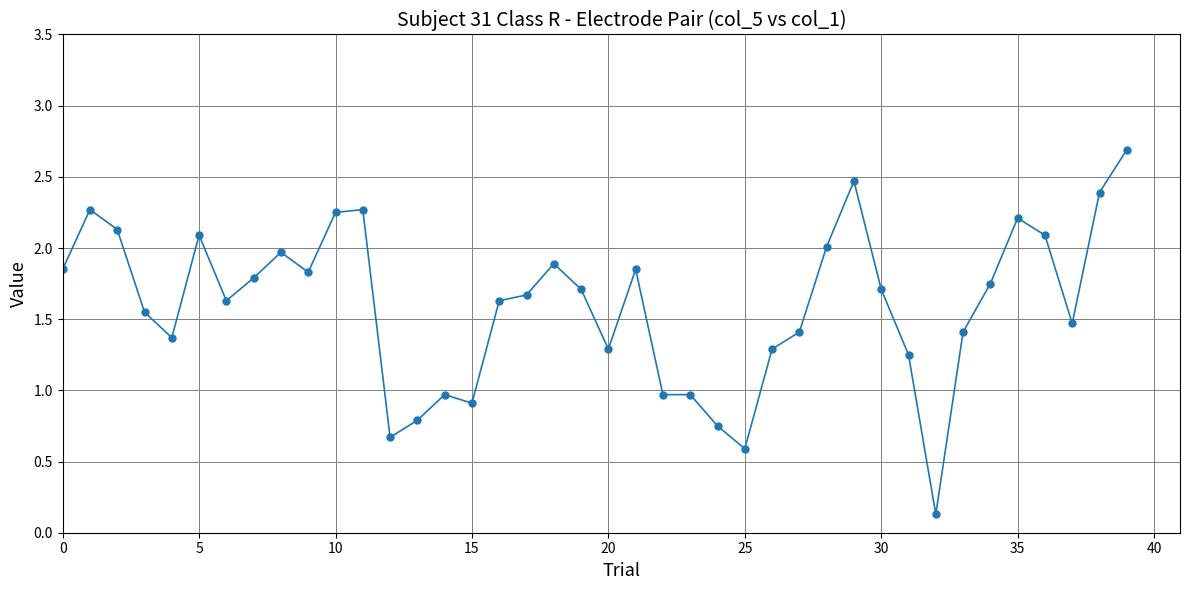

What is the difference between the second highest and minimum values?

2.3